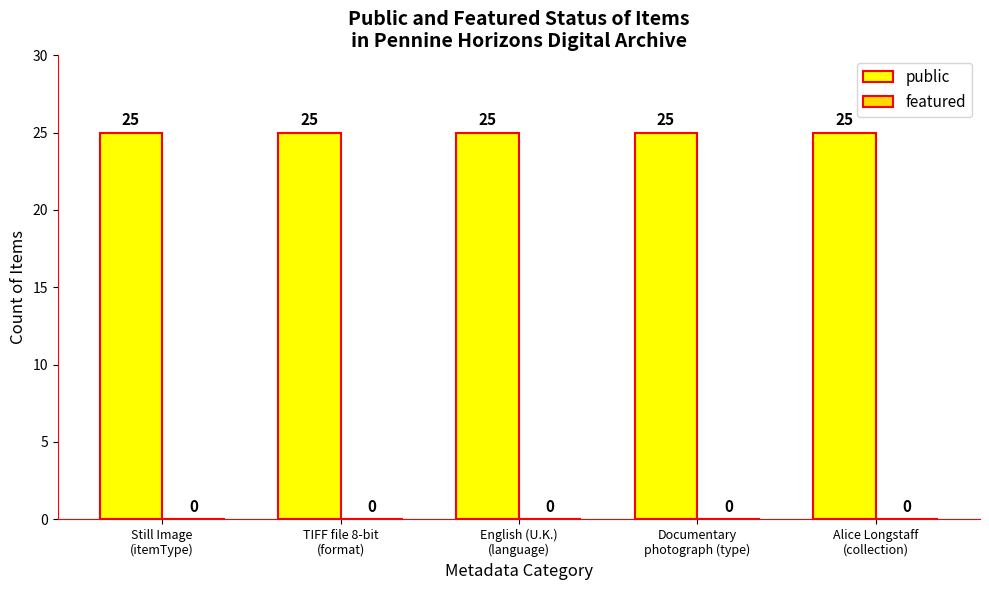

Rank the series by their maximum value, from lowest to highest.

featured, public